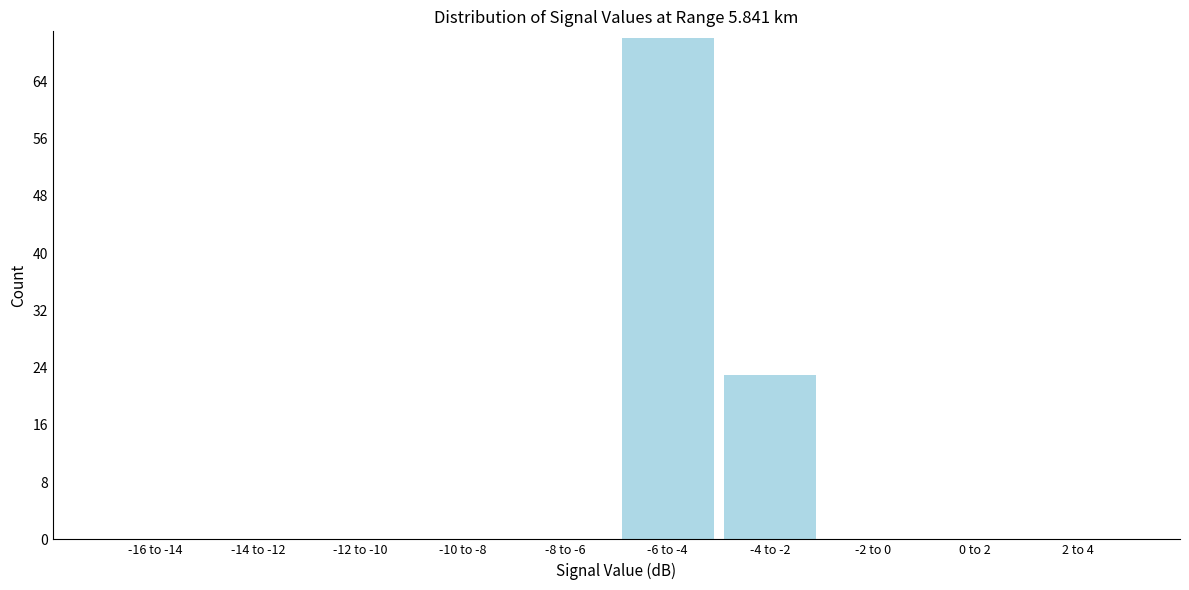

Reading right to left, extract all data points from this chart.

2 to 4=0	0 to 2=0	-2 to 0=0	-4 to -2=23	-6 to -4=70	-8 to -6=0	-10 to -8=0	-12 to -10=0	-14 to -12=0	-16 to -14=0